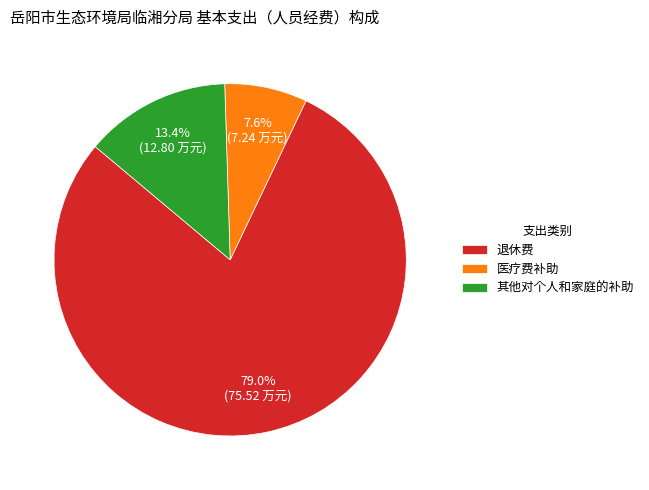

Which slice represents more than half of the pie?

退休费